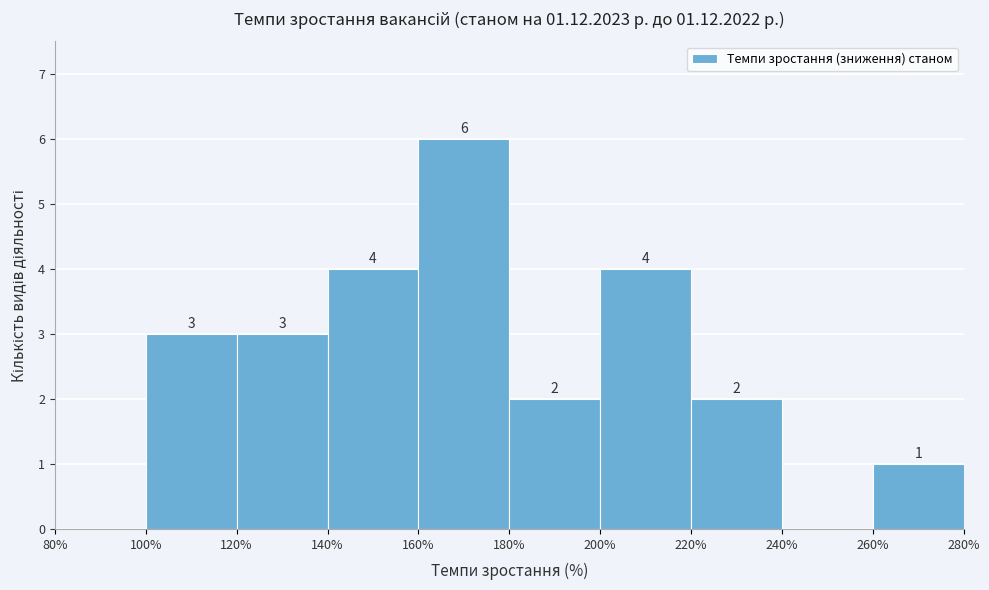

Which range on the x-axis has the tallest bar?

160% to 180%